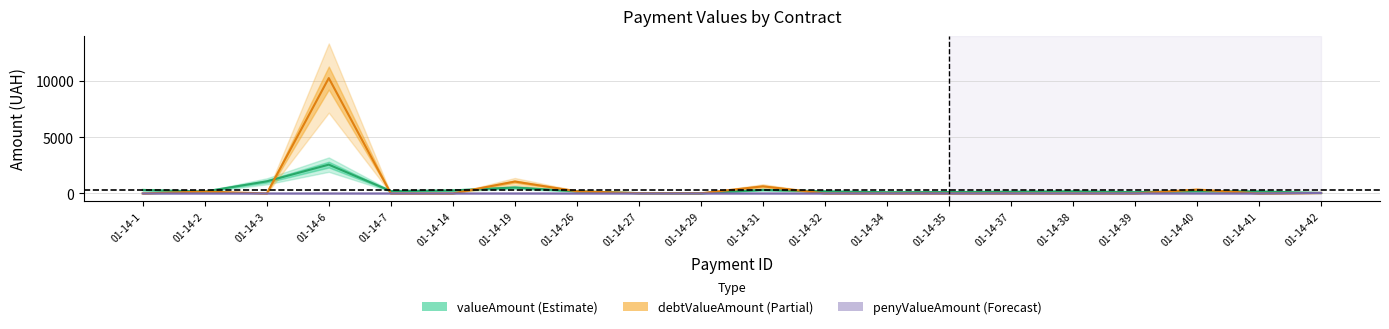

At how many categories does at least one series exceed 2397?

1